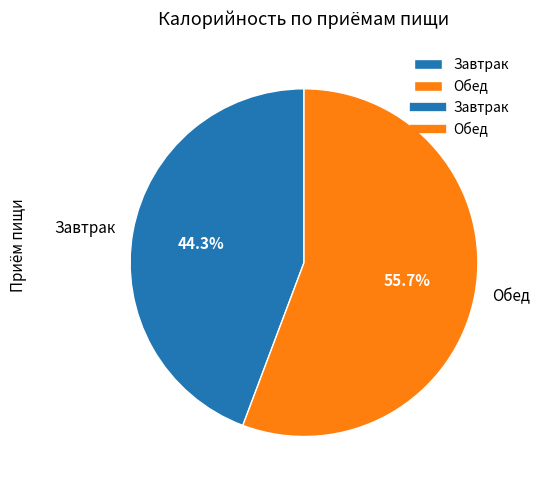

To the nearest percent, what is the average slice percentage?

50%